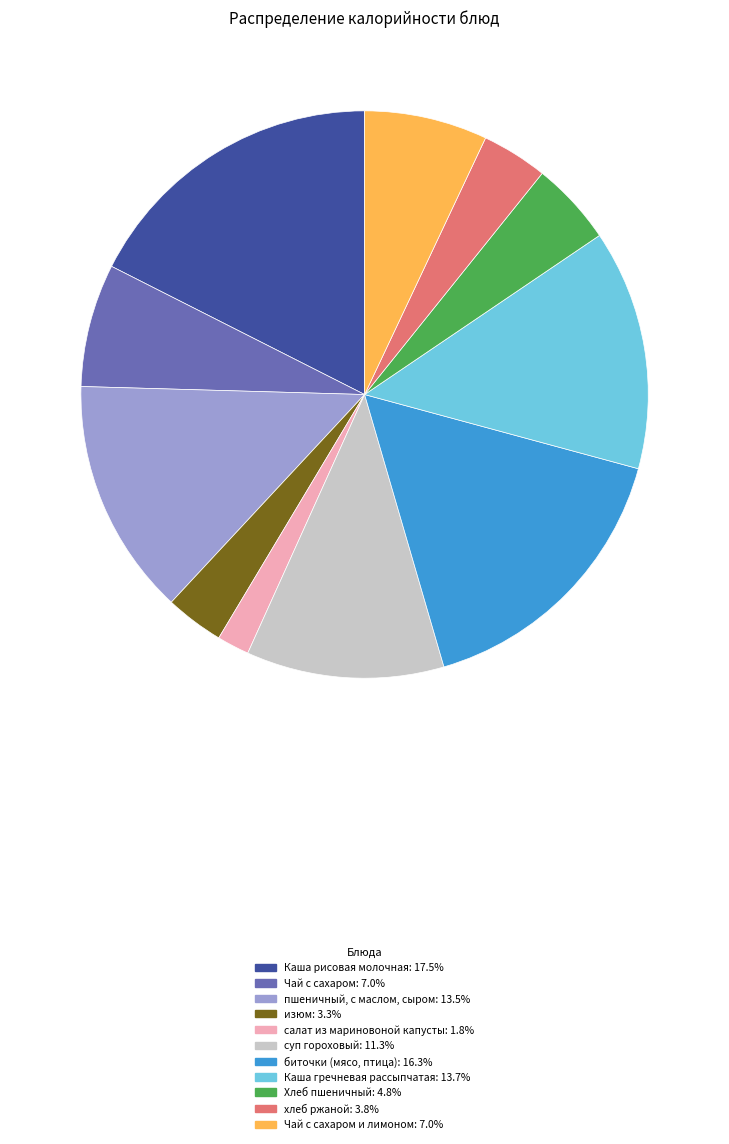

How many slices are in this pie chart?

11